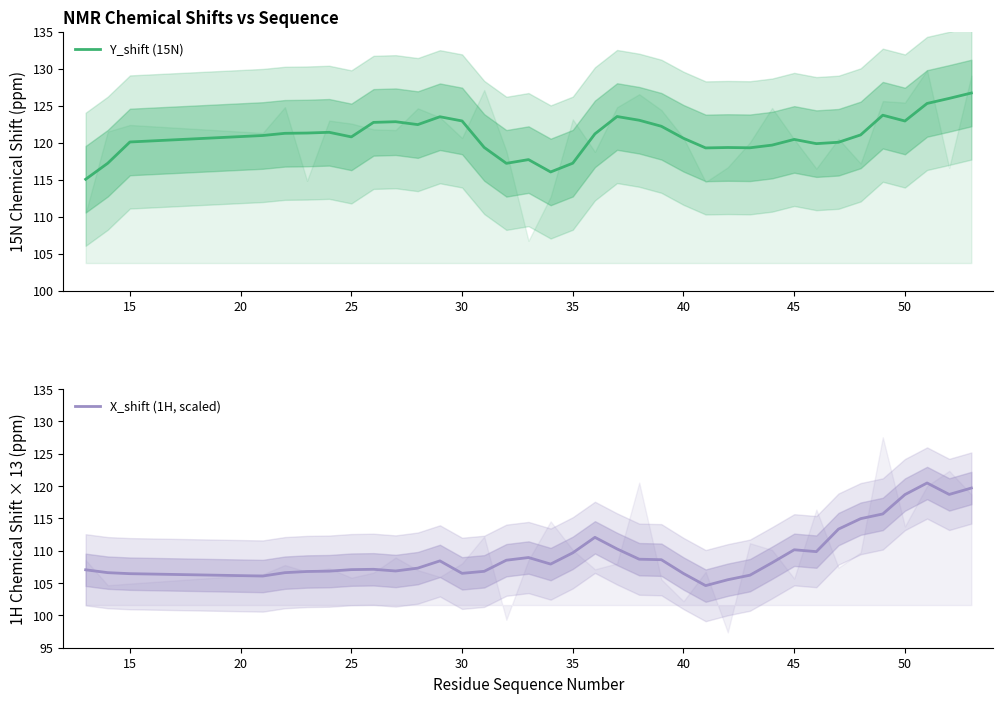

What are all the series names shown in the legend?

Y_shift (15N), X_shift (1H, scaled)